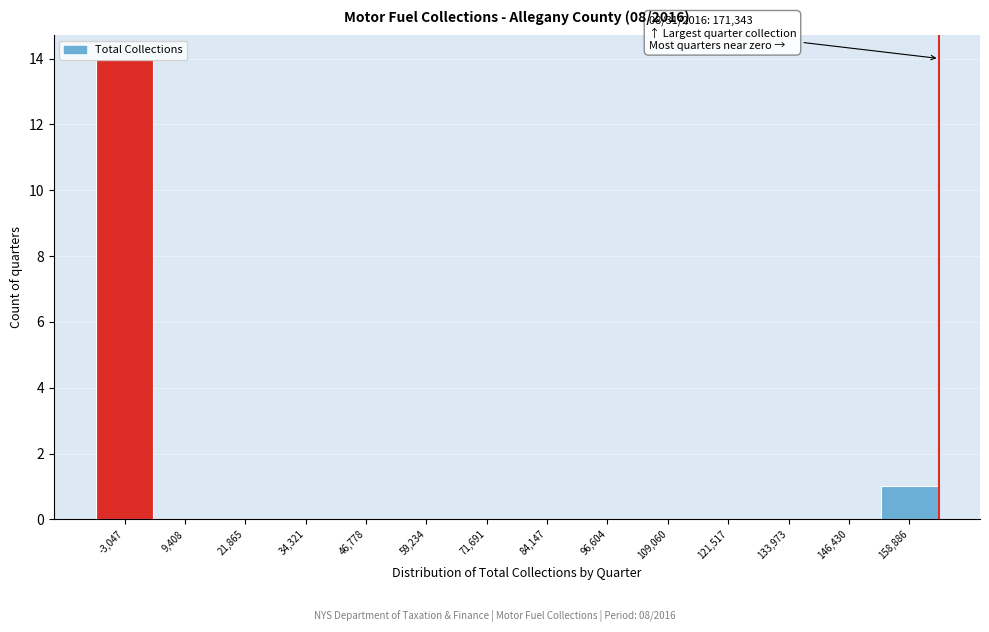

What is the greatest value displayed?

14